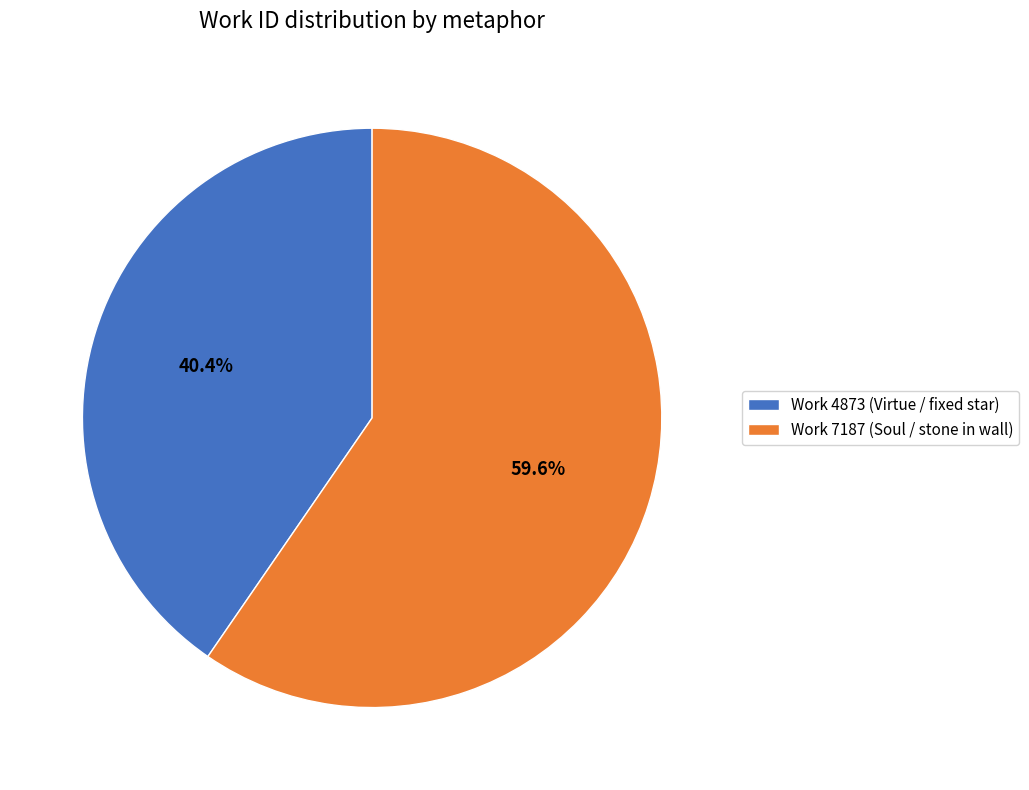

What is the total percentage of Work 4873 (Virtue / fixed star) and Work 7187 (Soul / stone in wall)?

100.0%